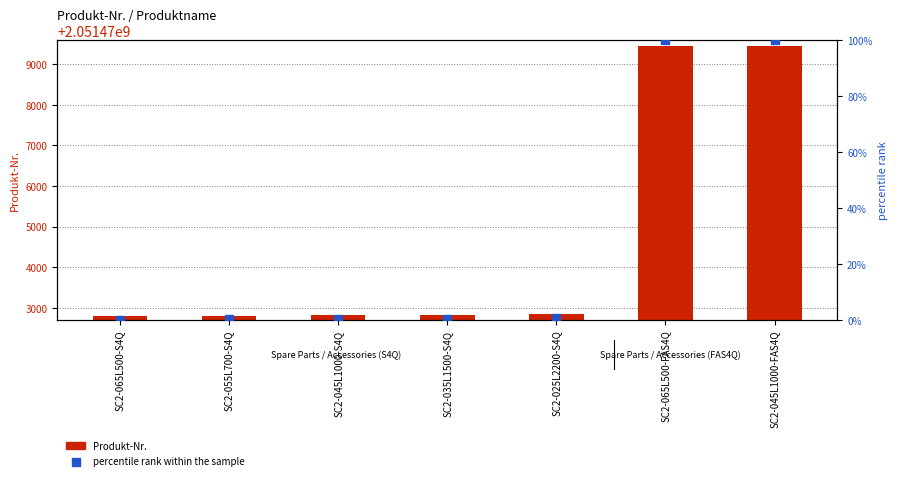

Which series has the largest Y range (max minus min)?

Produkt-Nr.